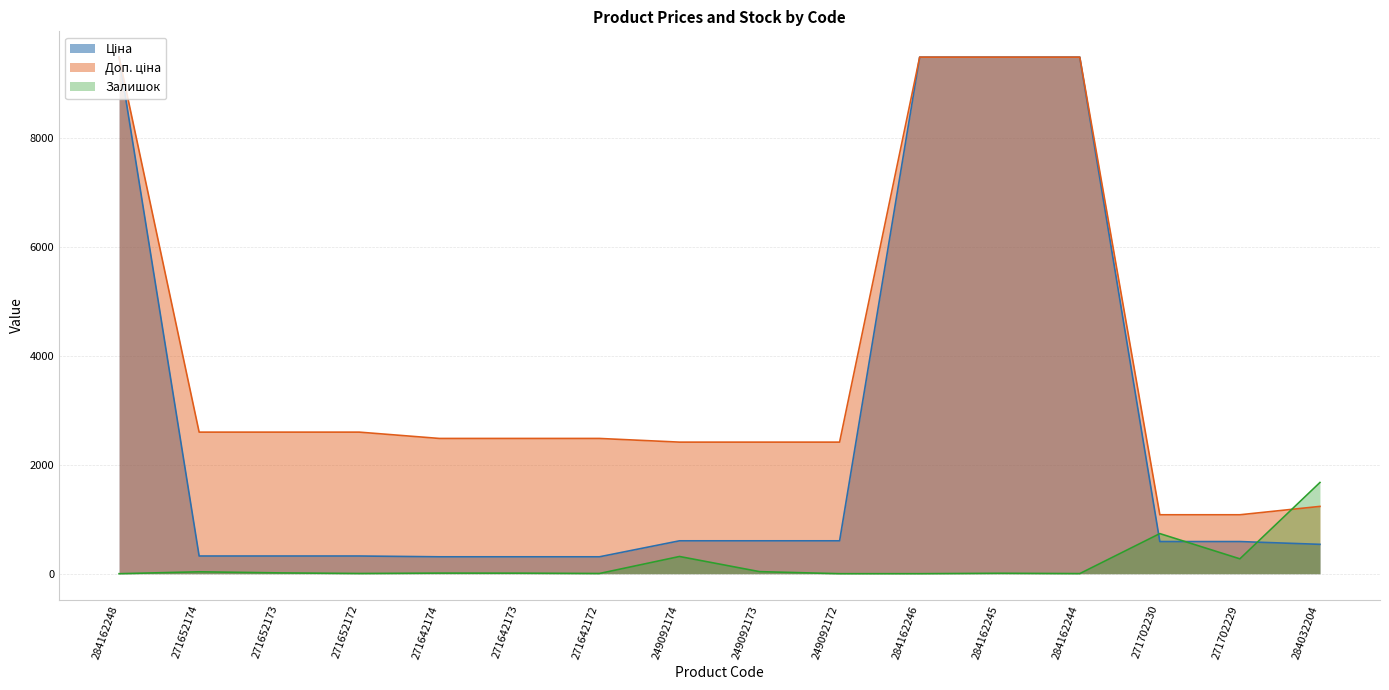

Read the Ціна value at 284032204.

539.0